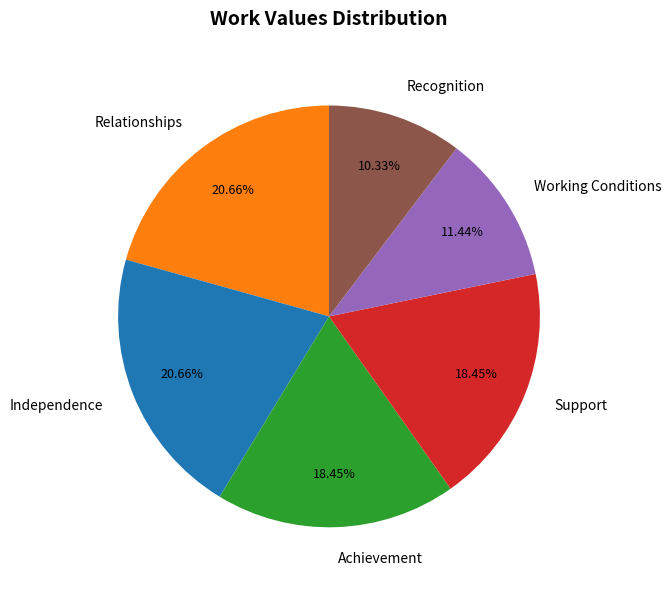

To the nearest percent, what percentage of the pie is Working Conditions?

11%